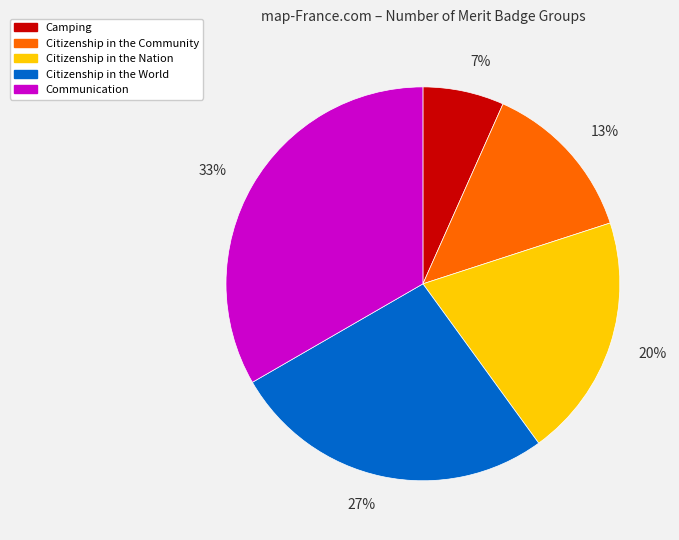

True or false: Camping accounts for 7% of the total.

True